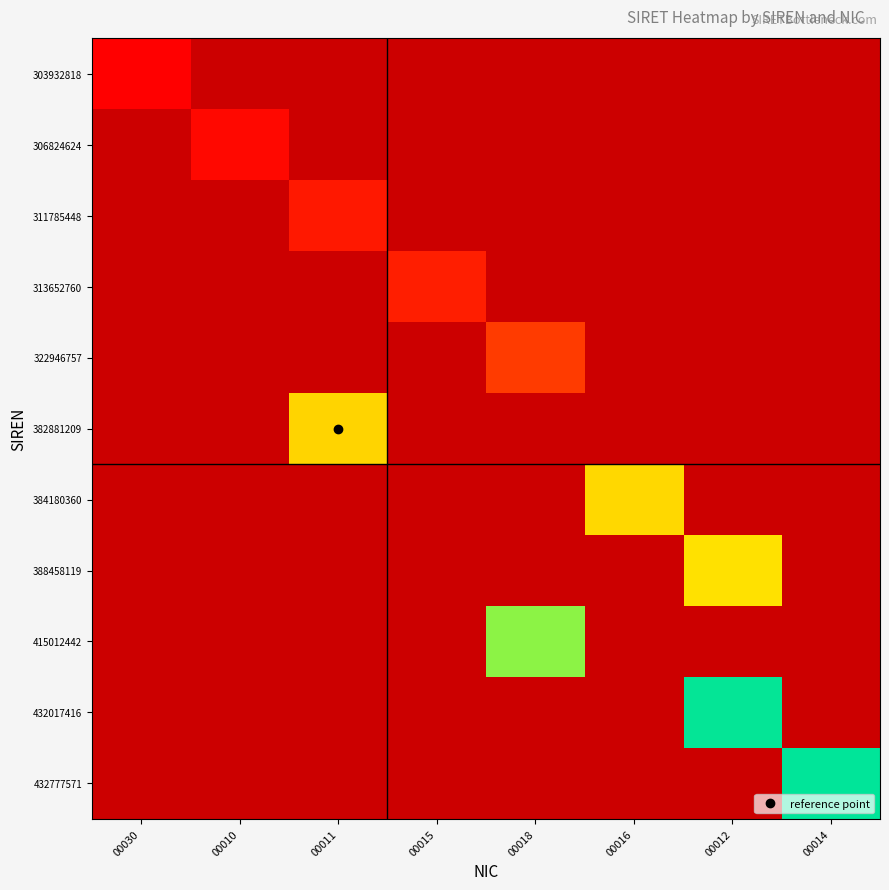

Rank the categories by 306824624 value from highest to lowest.

00030, 00010, 00011, 00015, 00018, 00016, 00012, 00014